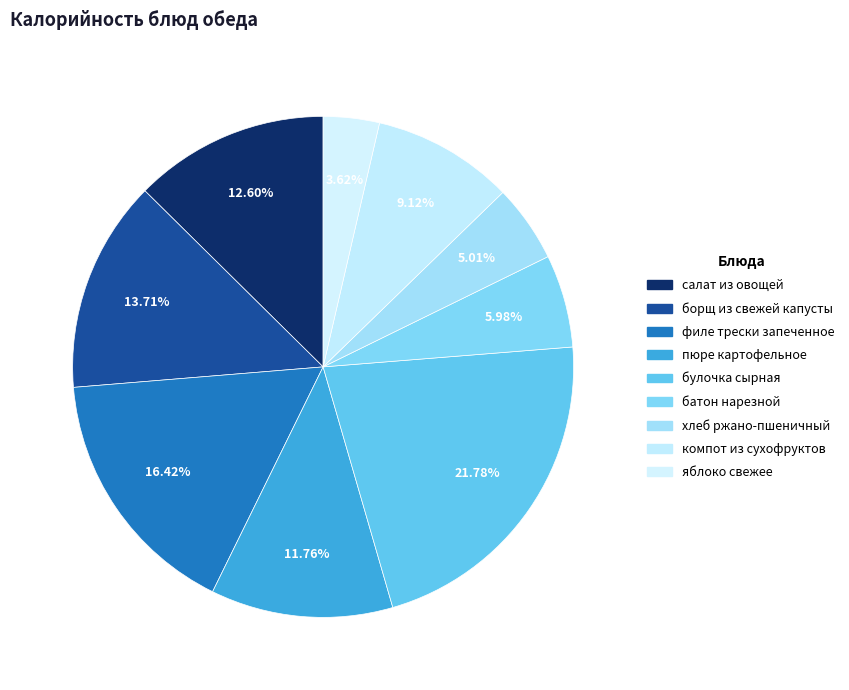

Count the number of slices in the pie.

9